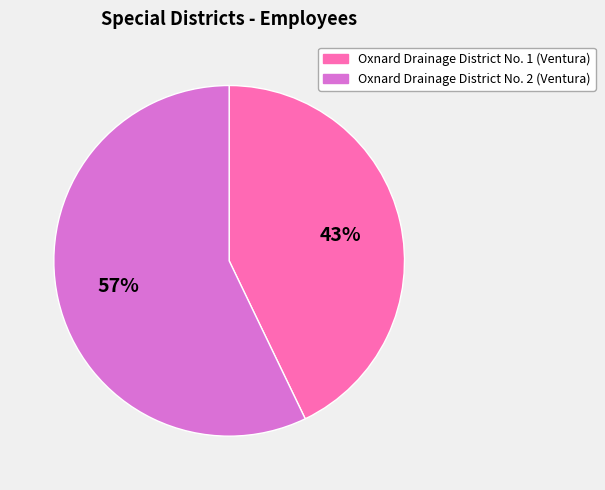

Combined, do Oxnard Drainage District No. 2 (Ventura) and Oxnard Drainage District No. 1 (Ventura) account for over 50%?

Yes